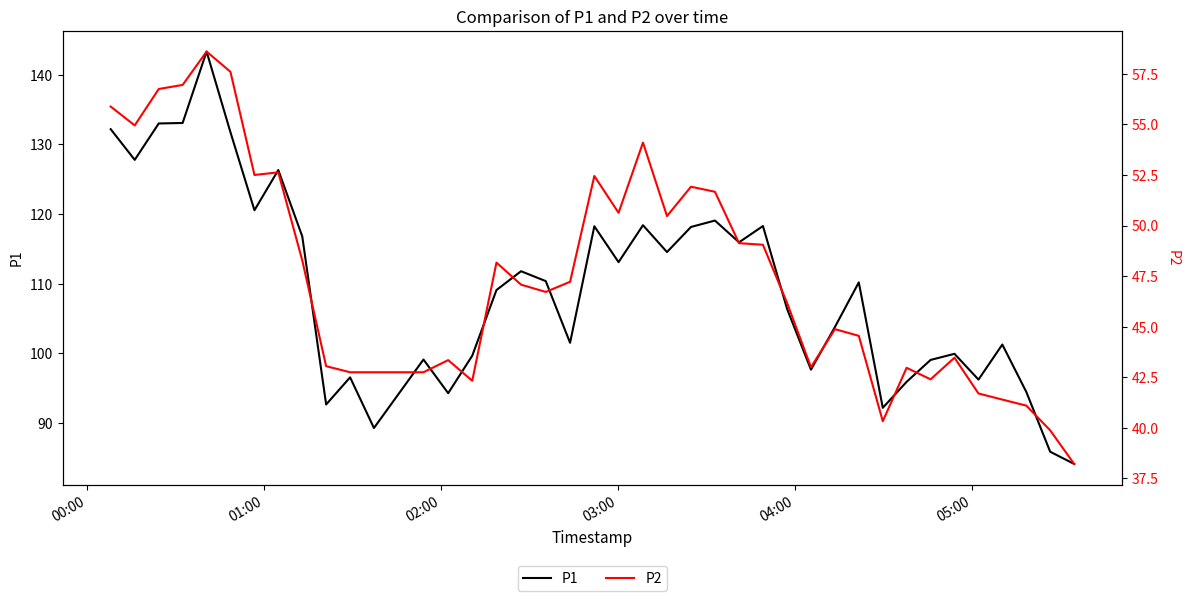

Which series has the widest spread of values?

P1